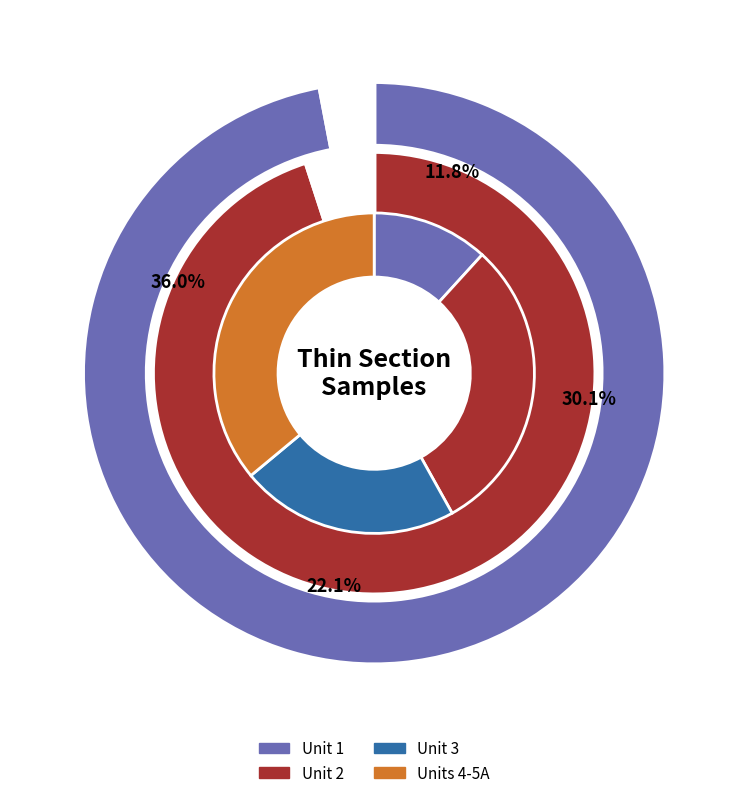

Is there a majority slice in this chart?

No